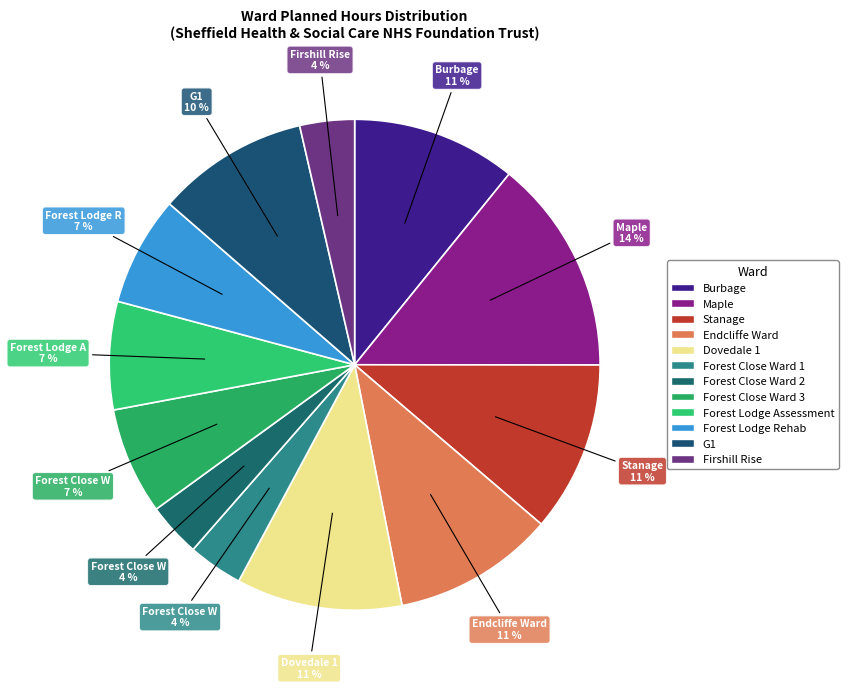

What is the largest slice in the pie chart?

Maple